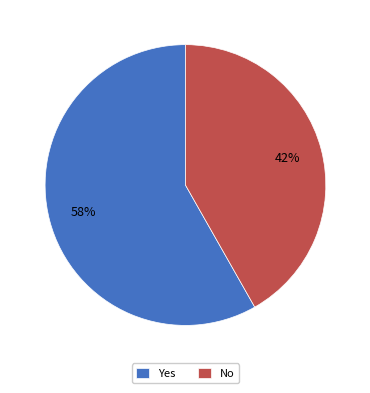

Count the number of slices in the pie.

2